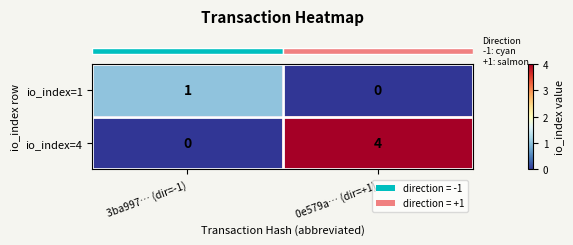

True or false: io_index=4 has a value of 4 at 0e579a… (dir=+1).

True